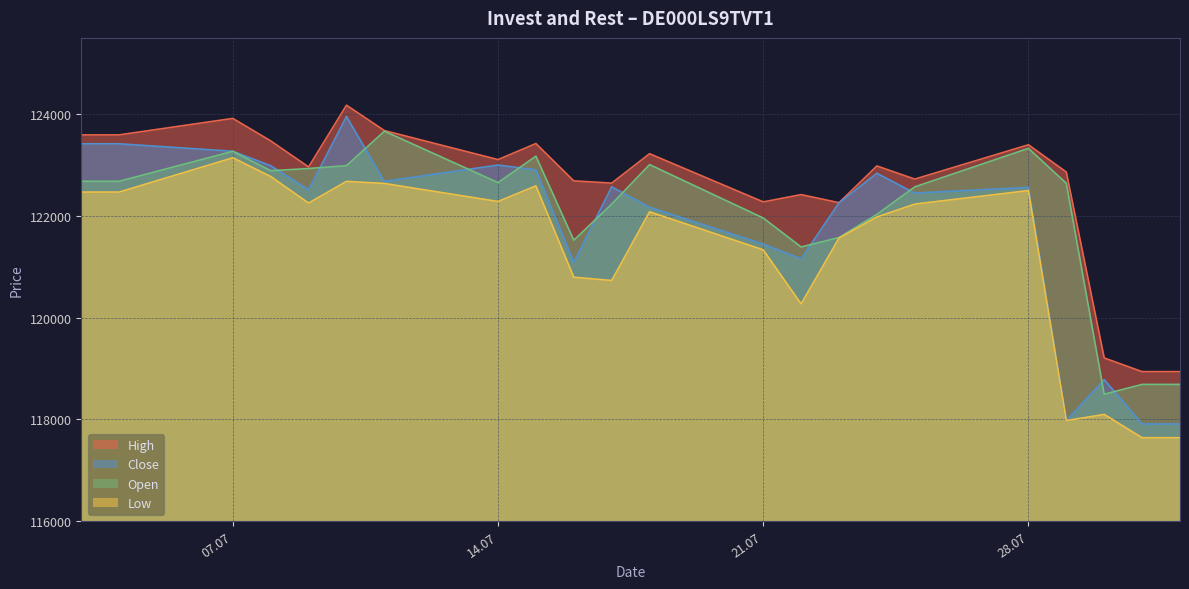

At 10.07.2025, list the series in order from smallest to largest.

Low, Open, Close, High